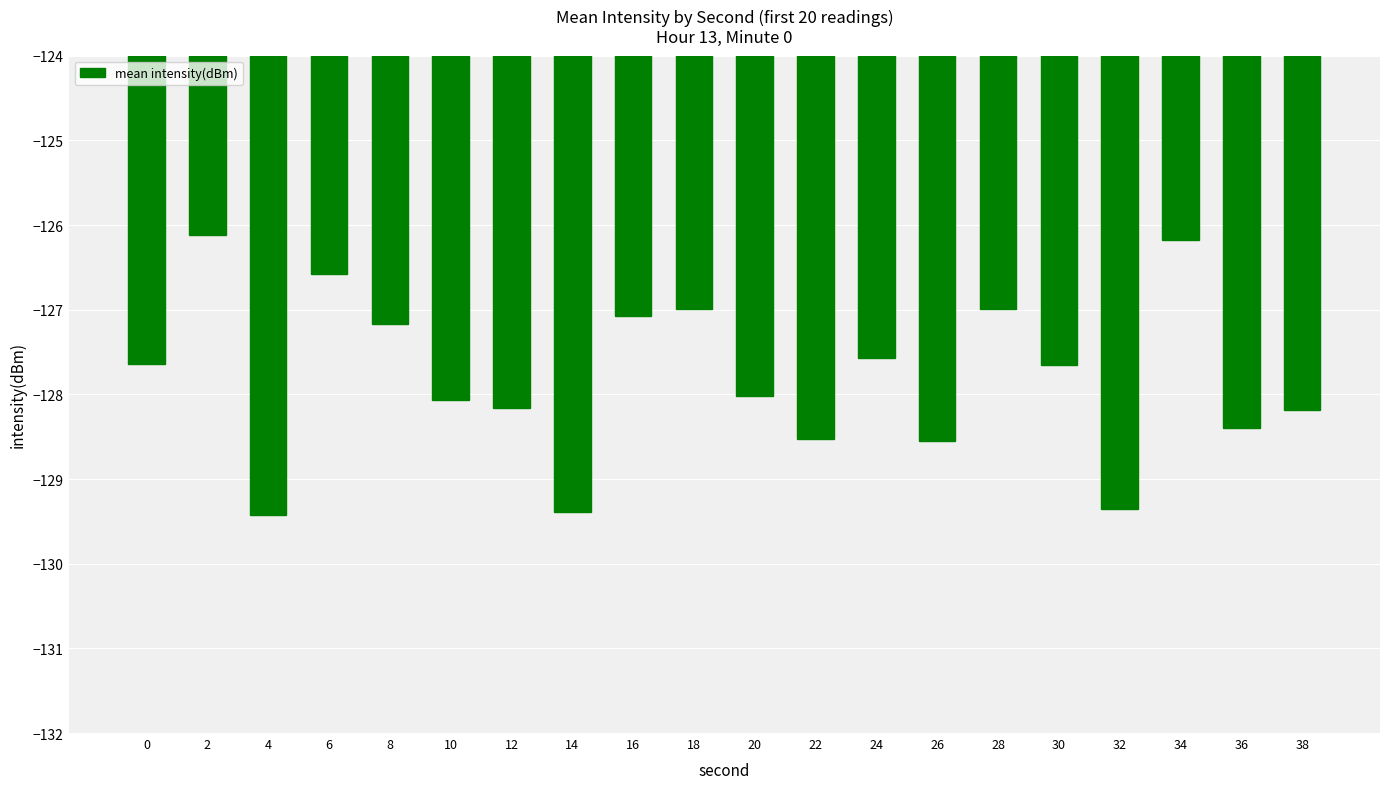

The chart shows a value of -200.2 at 32. True or false?

False